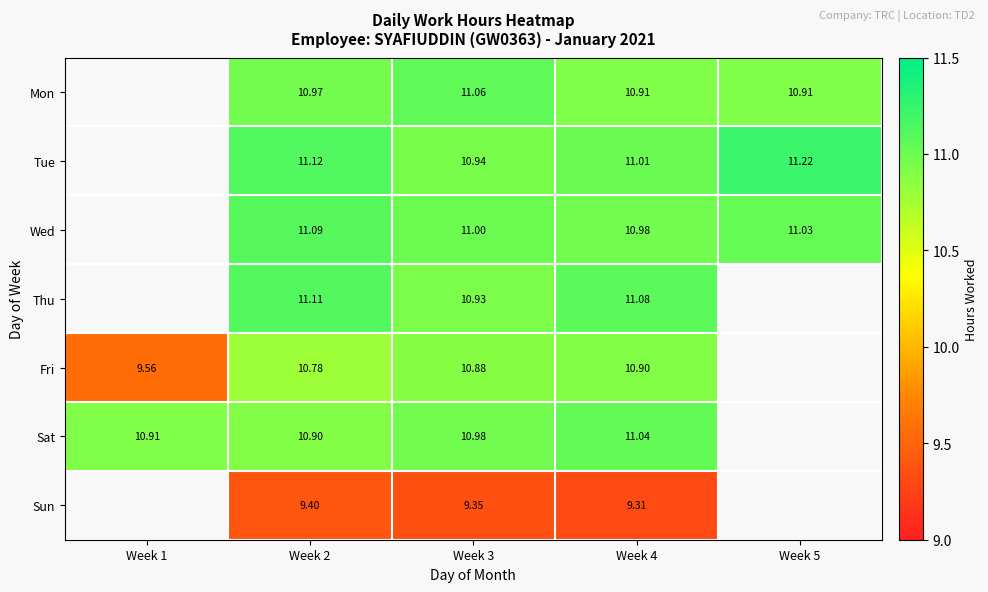

What is the greatest value displayed?

11.2